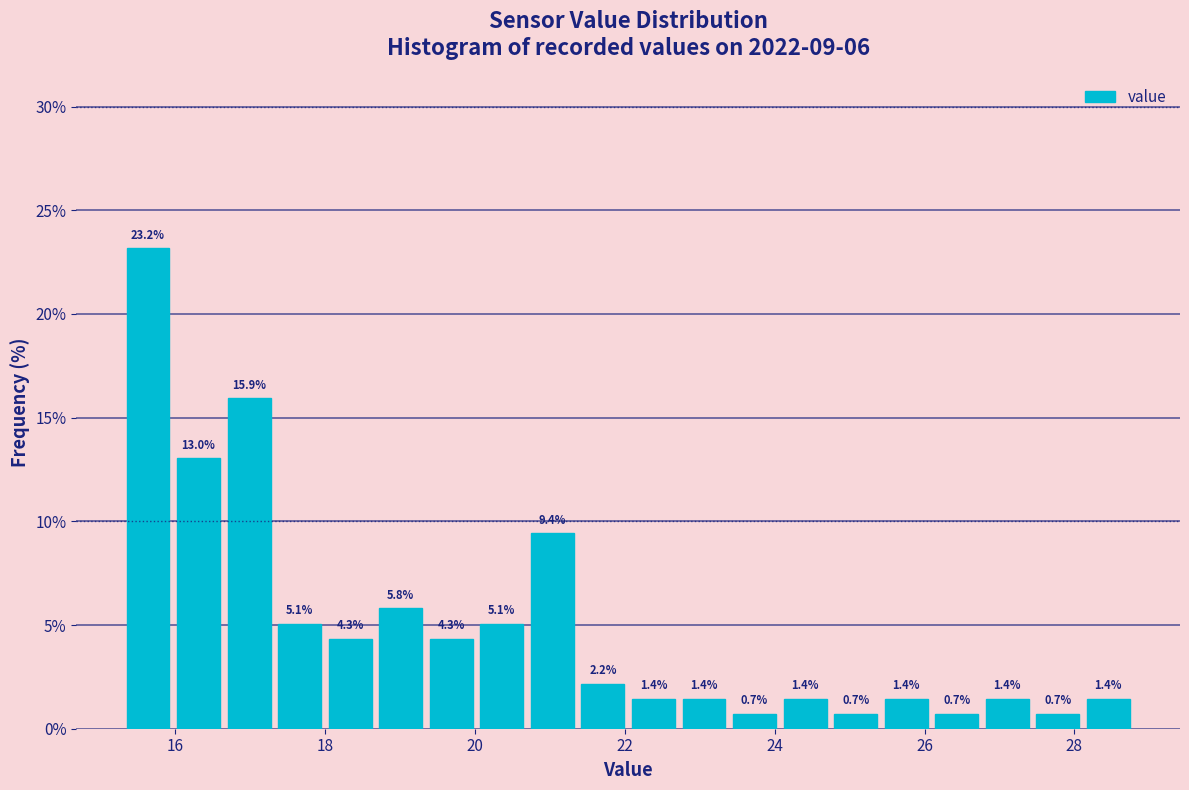

Around what value on the x-axis is the tallest bar? Give the approximate position of its centre, as read against the axis.

15.6